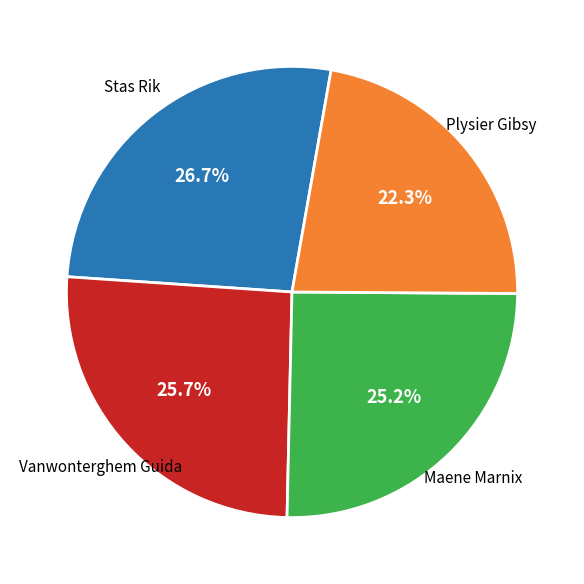

Is there a majority slice in this chart?

No